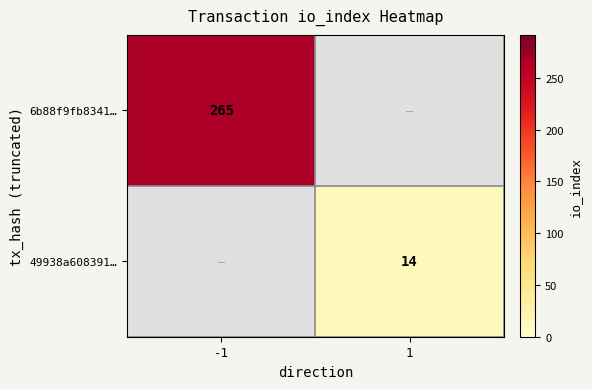

The value of 6b88f9fb8341… at -1 is 265. True or false?

True